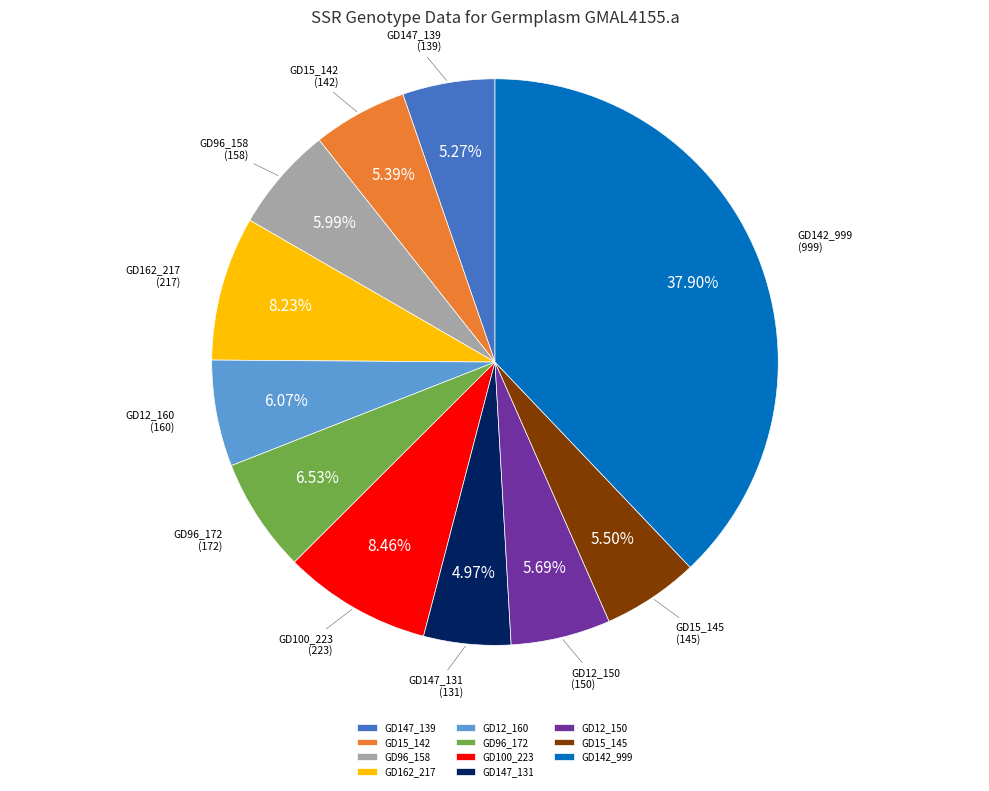

Approximately how many times larger is the value at GD147_131 compared to GD100_223?

0.6